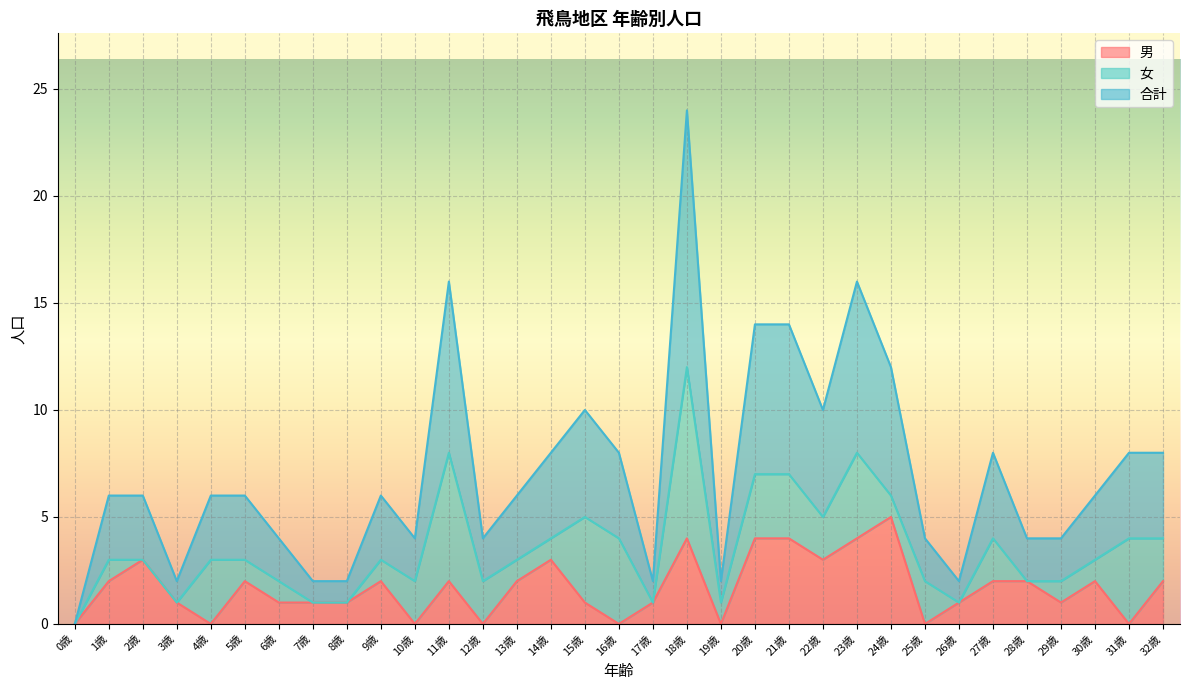

Is the value of 合計 at 4歳 greater than the value of 男 at 23歳?

No